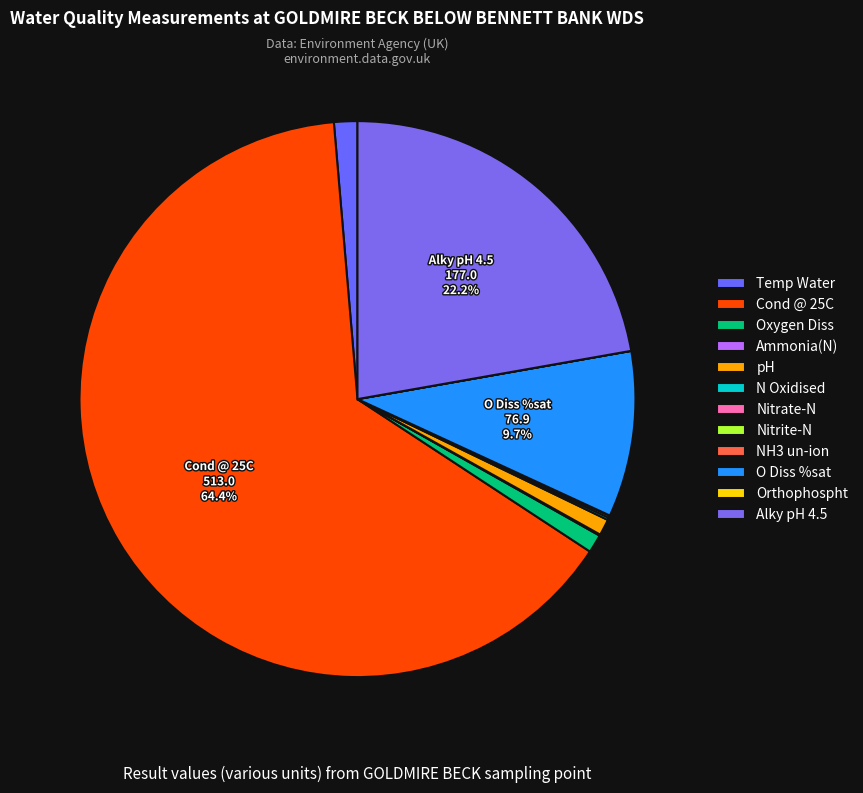

Is there a majority slice in this chart?

Yes